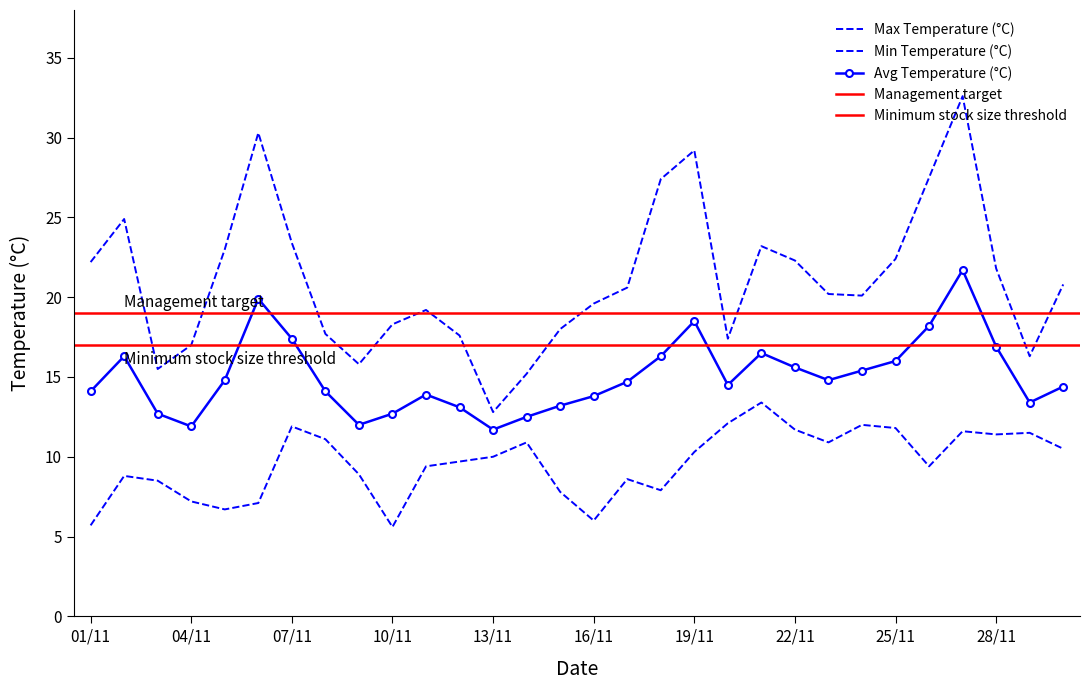

What is the difference between the maximum and minimum values in the Max Temperature (°C) series?

19.8